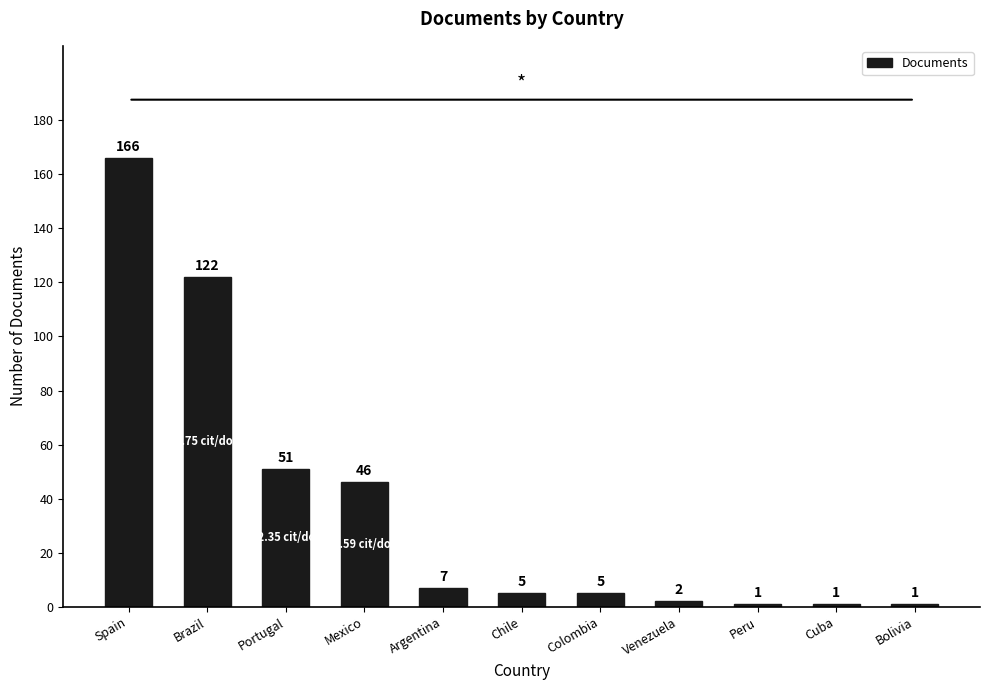

What is the value of the 11th bar from the left?

1